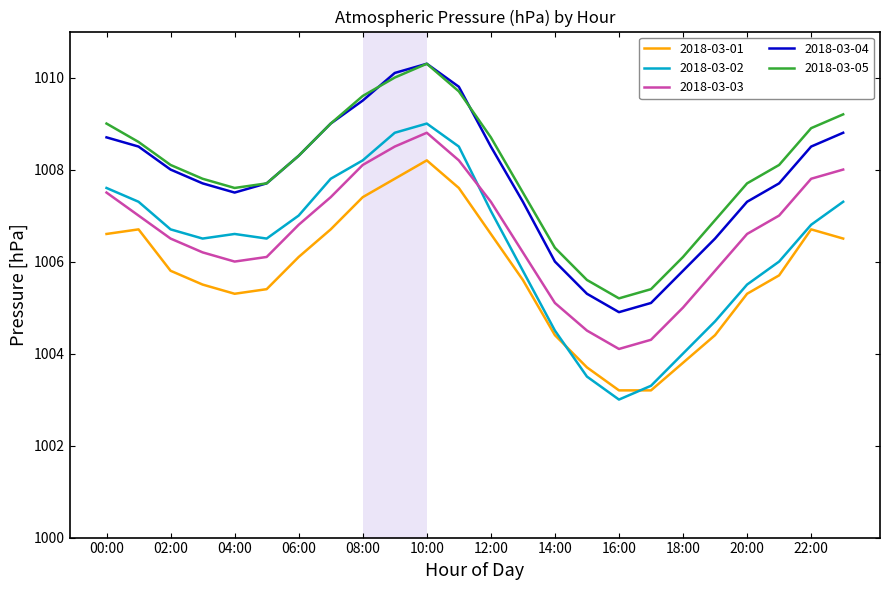

How many series are shown in this chart?

5